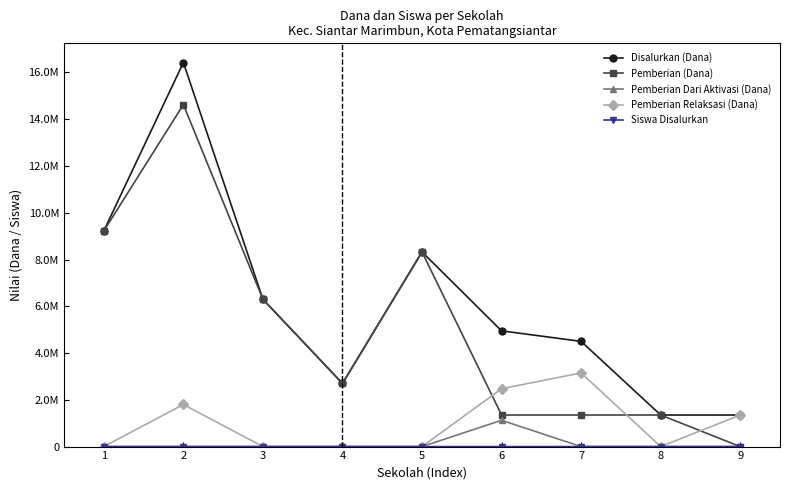

Does the chart display data point markers on the line(s)?

Yes